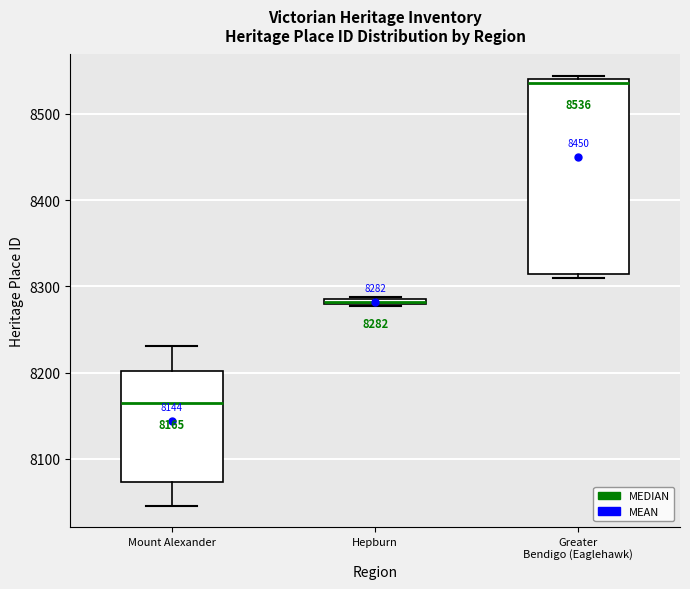

Which box's median line is the lowest?

Mount Alexander